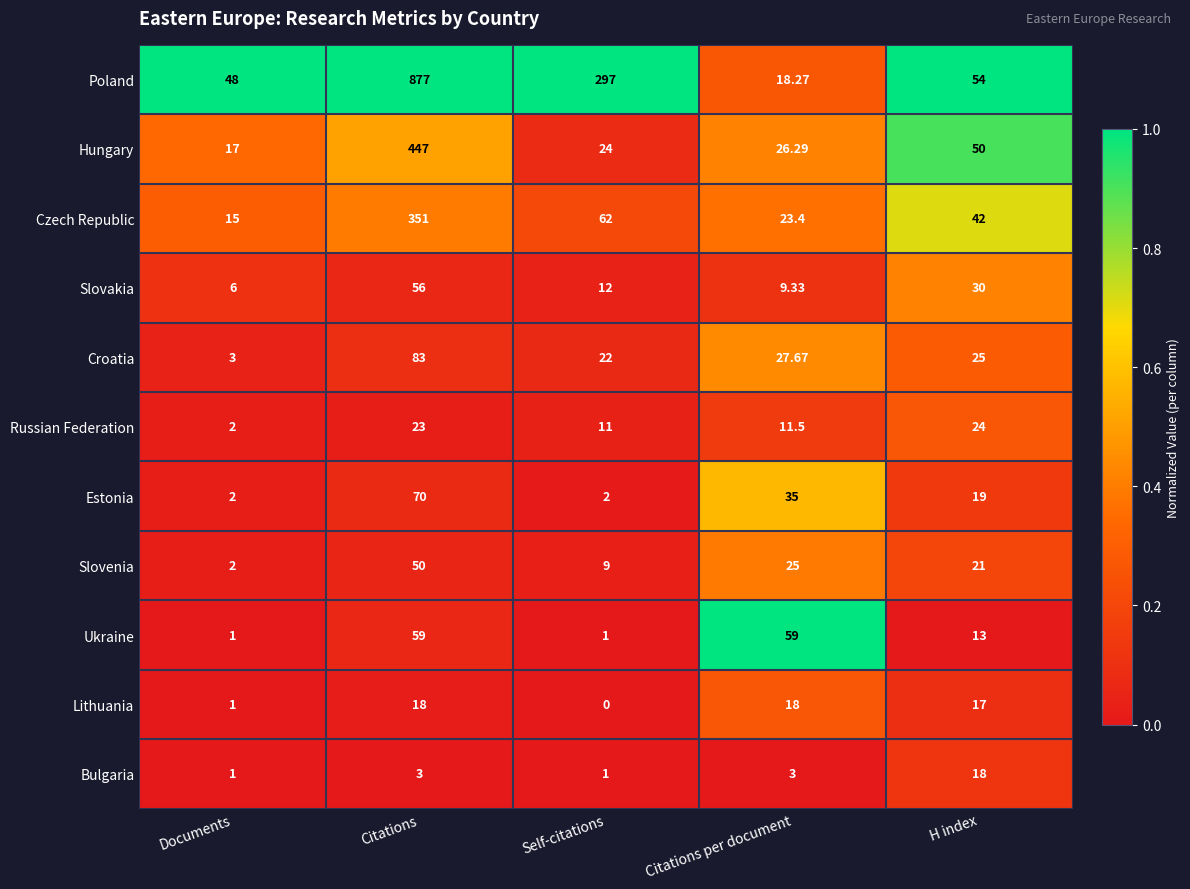

How many categories are shown in the chart?

5